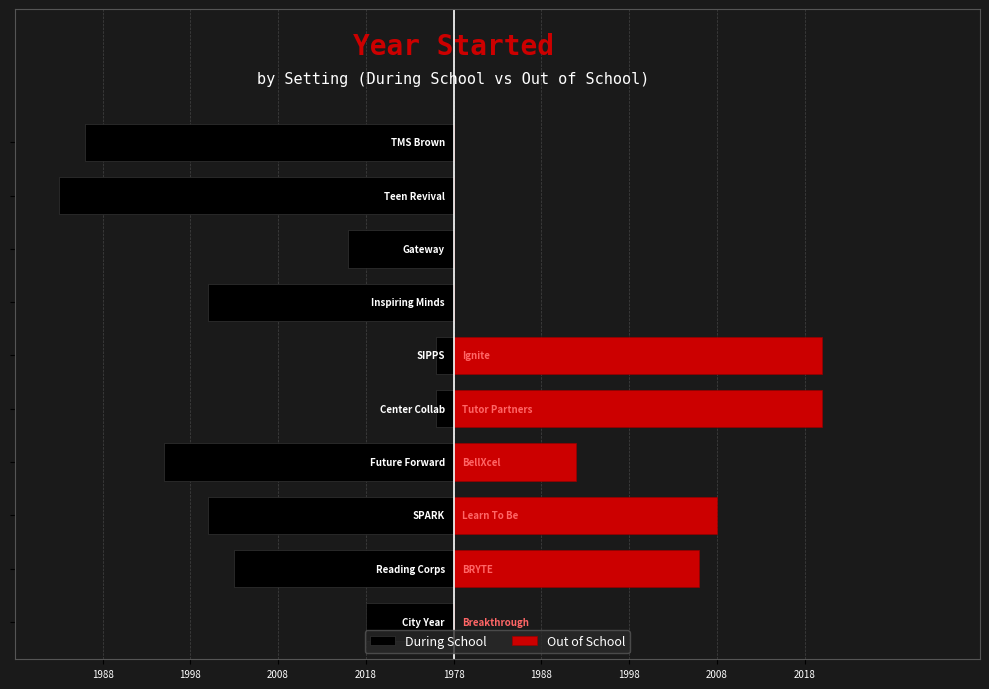

Which series has the largest range (max minus min)?

During School